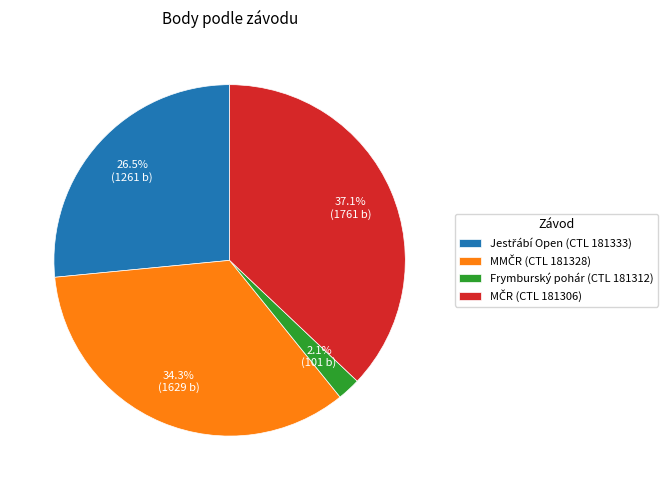

Is there any slice that represents more than half of the pie?

No